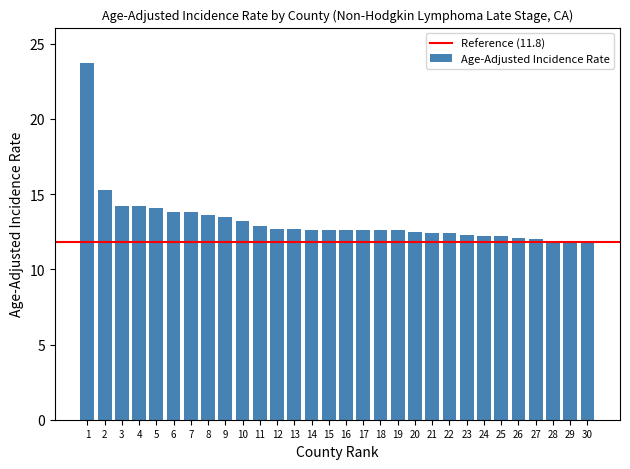

Between 28 and 7, which is larger?

7